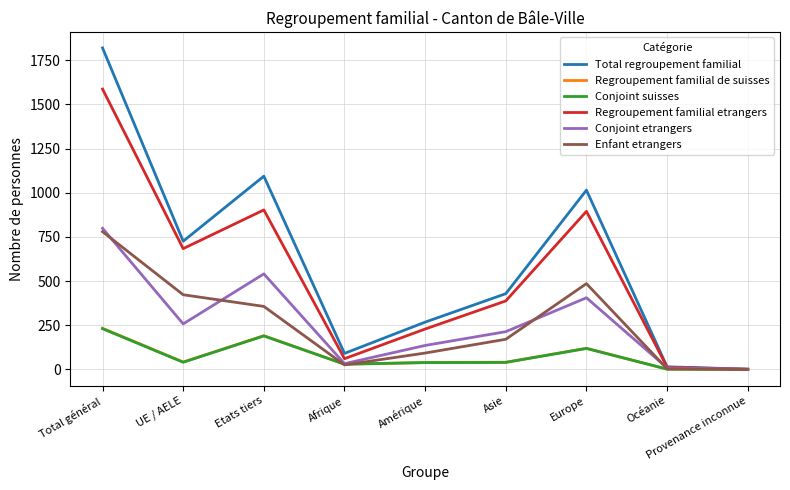

True or false: Conjoint suisses has a value of 209 at Europe.

False